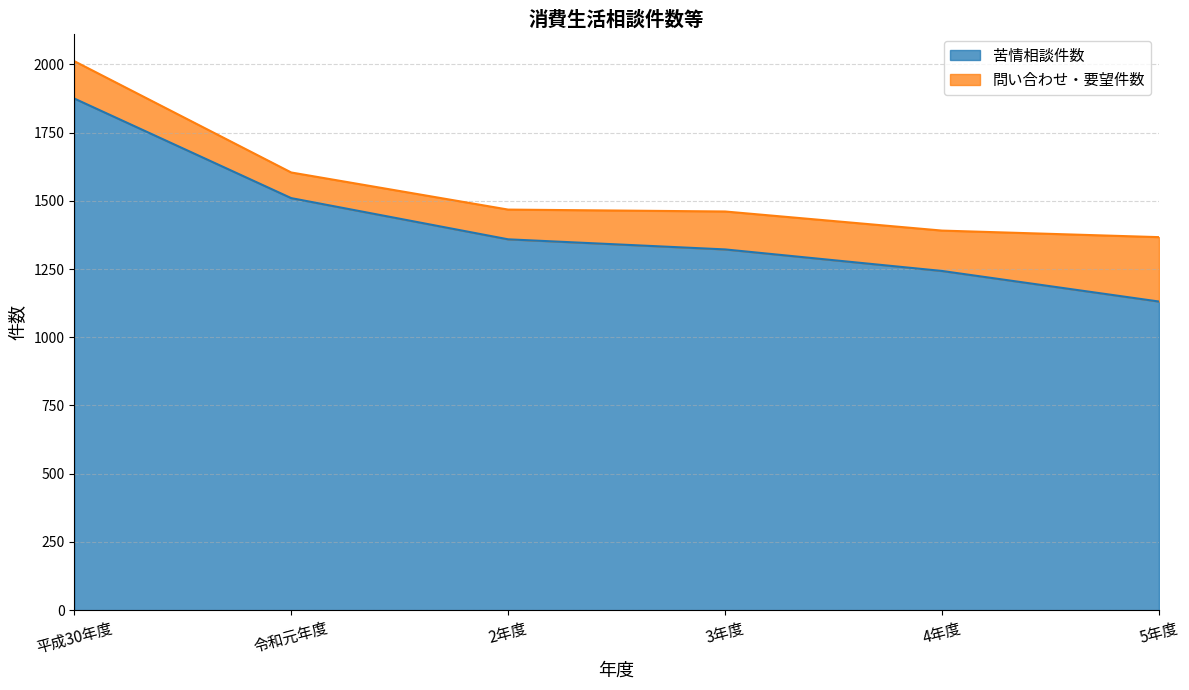

Rank the categories by value from lowest to highest.

5年度, 4年度, 3年度, 2年度, 令和元年度, 平成30年度